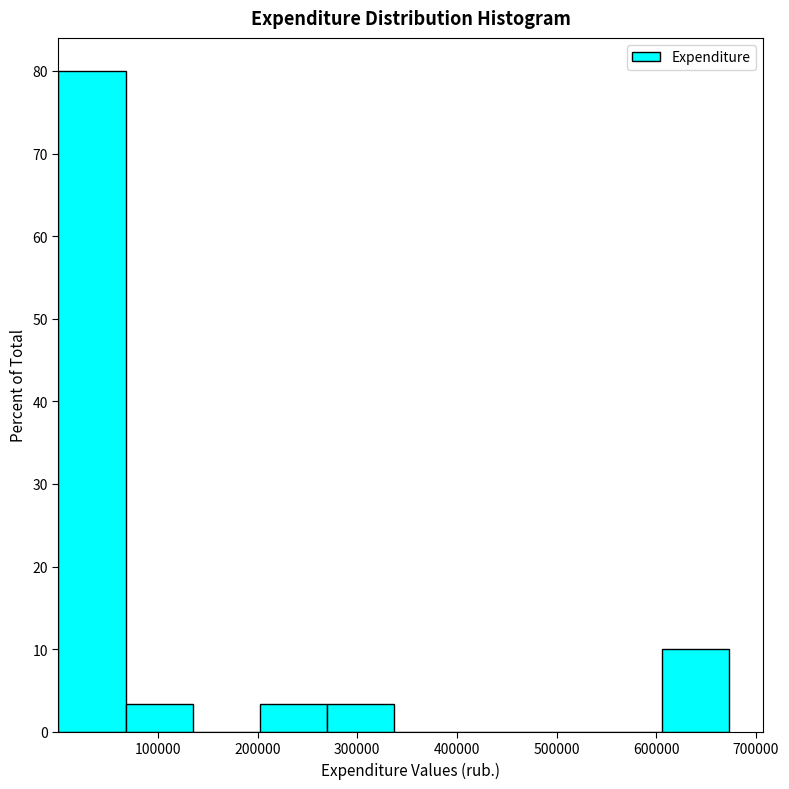

Over which range of the x-axis is the bar tallest?

0 to 70000